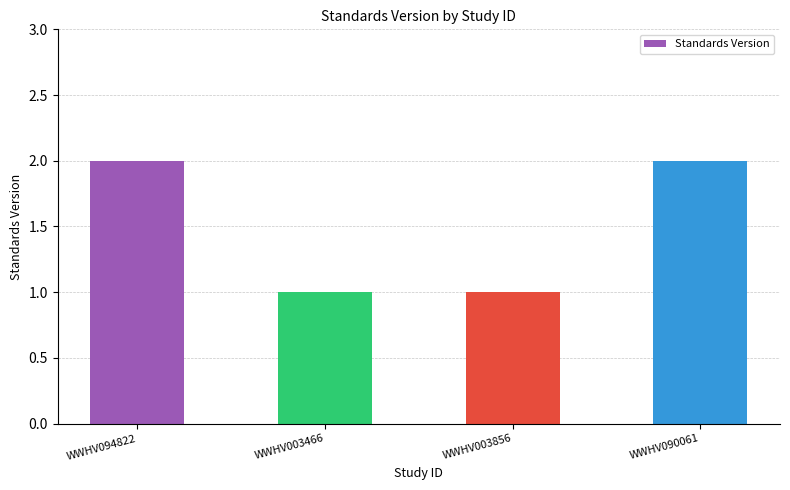

Reading left to right, what are all the values shown in this chart?

2	1	1	2